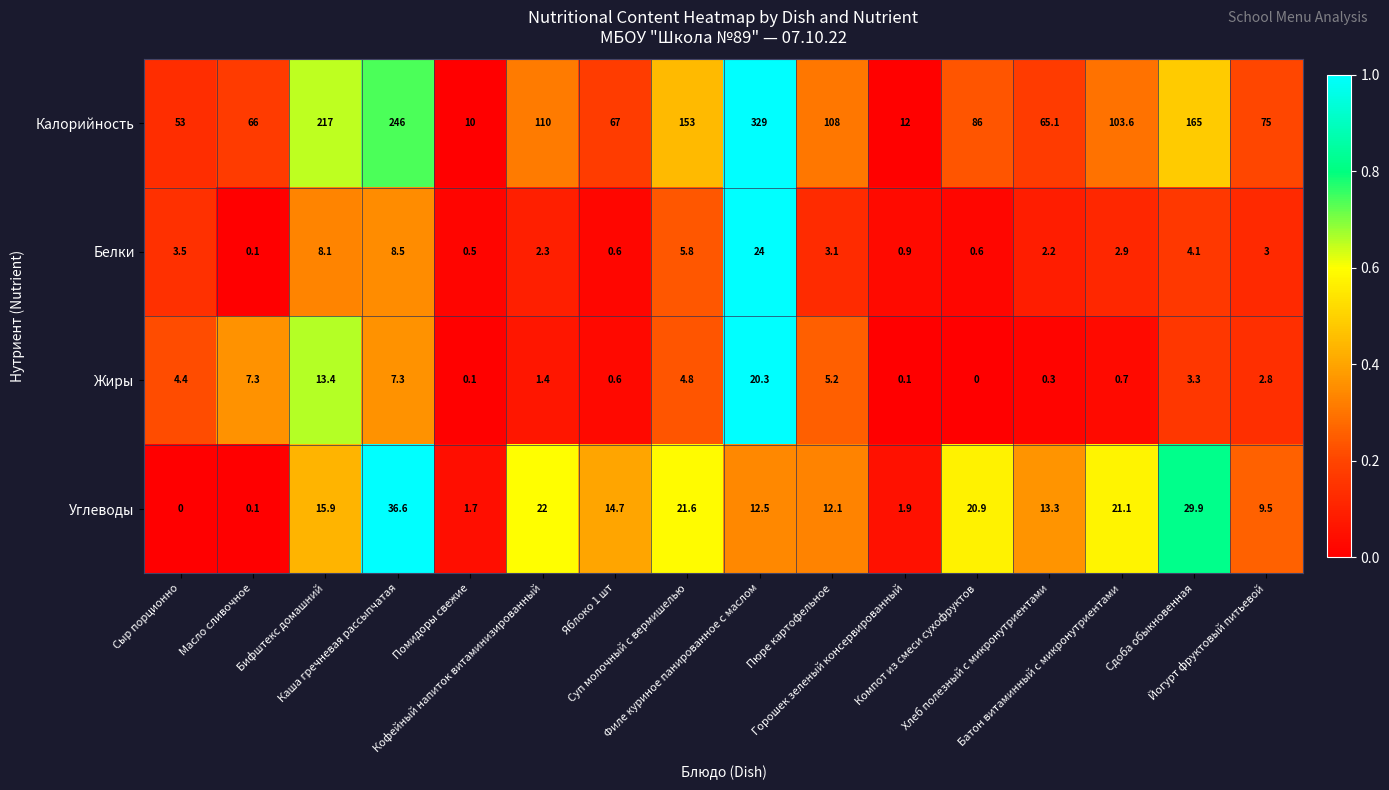

List the series in order of their peak value, highest first.

Калорийность, Углеводы, Белки, Жиры